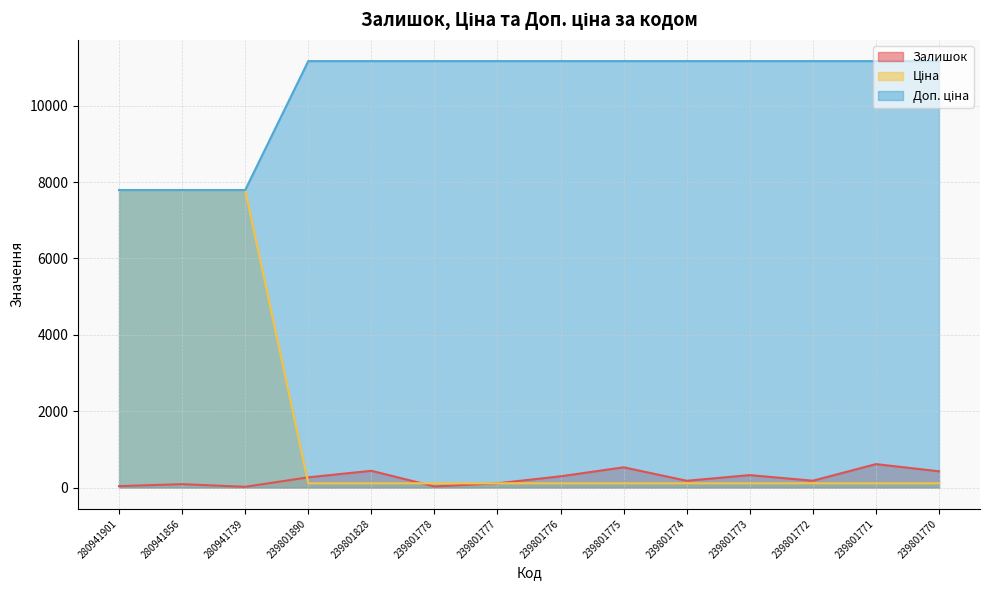

How many interior local valleys does the Залишок series have?

4